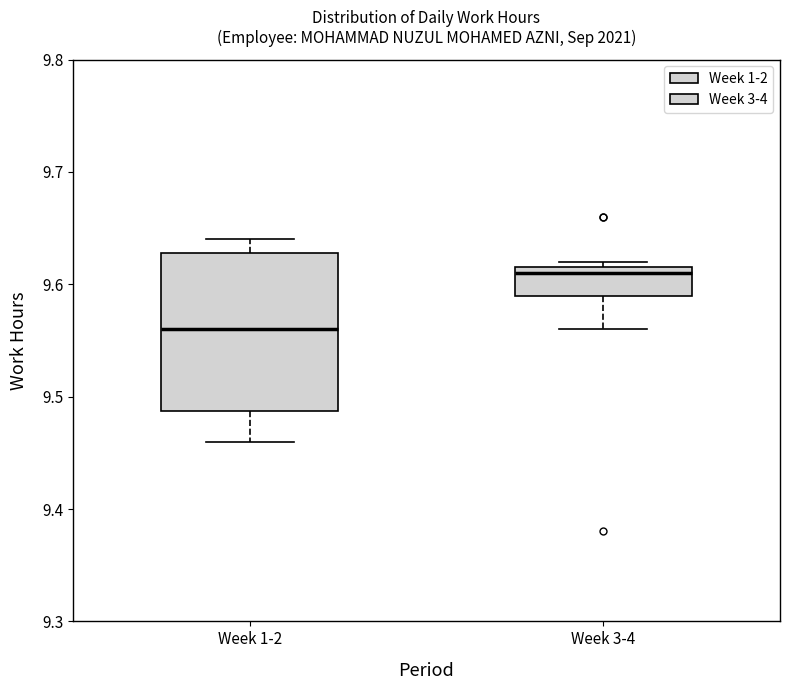

Which box has the highest median line?

Week 3-4